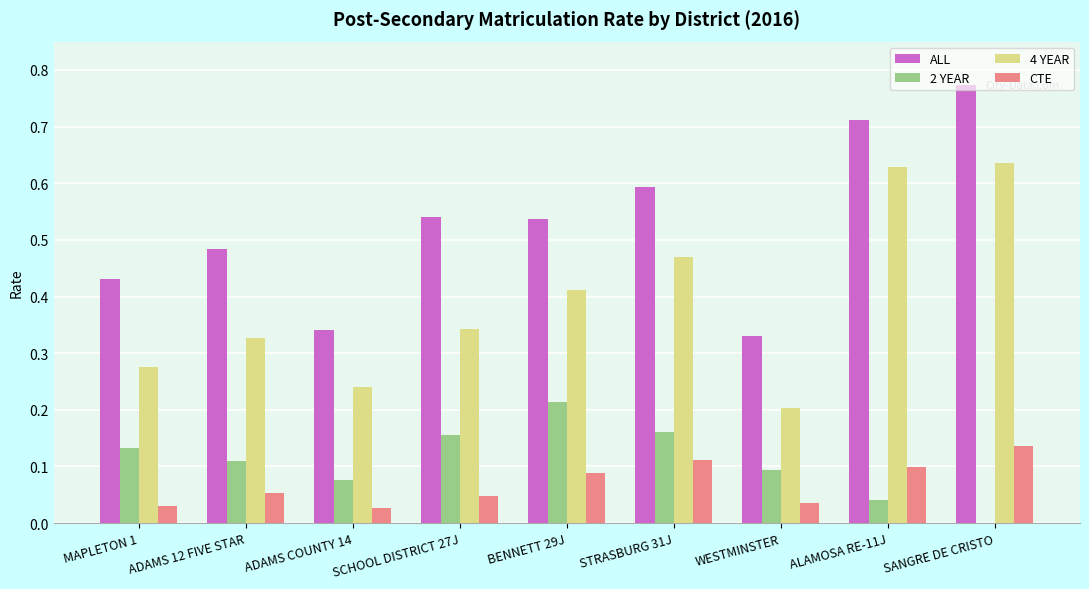

True or false: 2 YEAR has a value of 0.0 at ALAMOSA RE-11J.

True